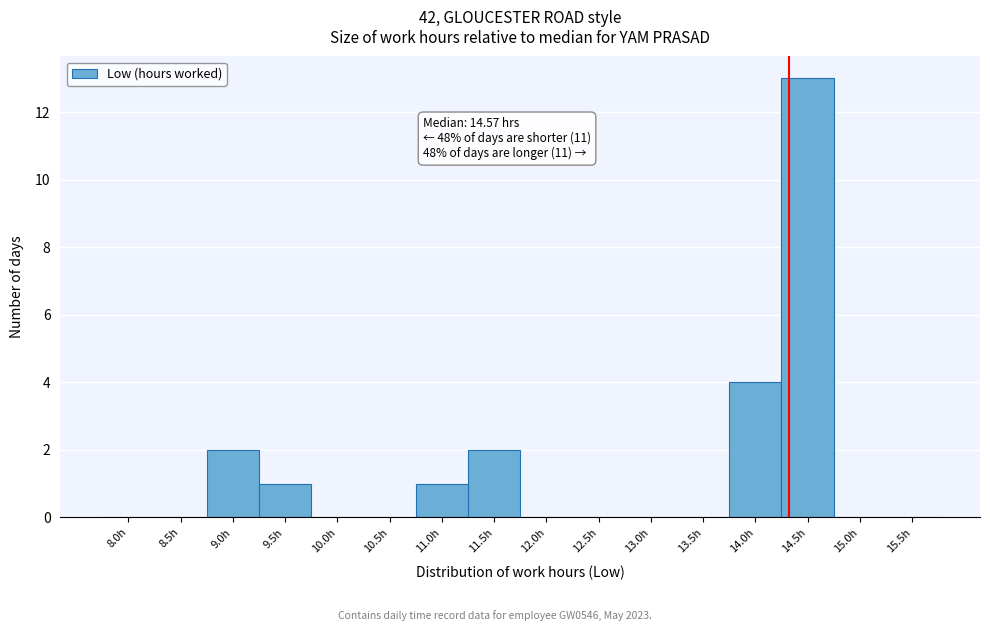

Reading left to right, extract all data points from this chart.

8.0h=0	8.5h=0	9.0h=2	9.5h=1	10.0h=0	10.5h=0	11.0h=1	11.5h=2	12.0h=0	12.5h=0	13.0h=0	13.5h=0	14.0h=4	14.5h=13	15.0h=0	15.5h=0